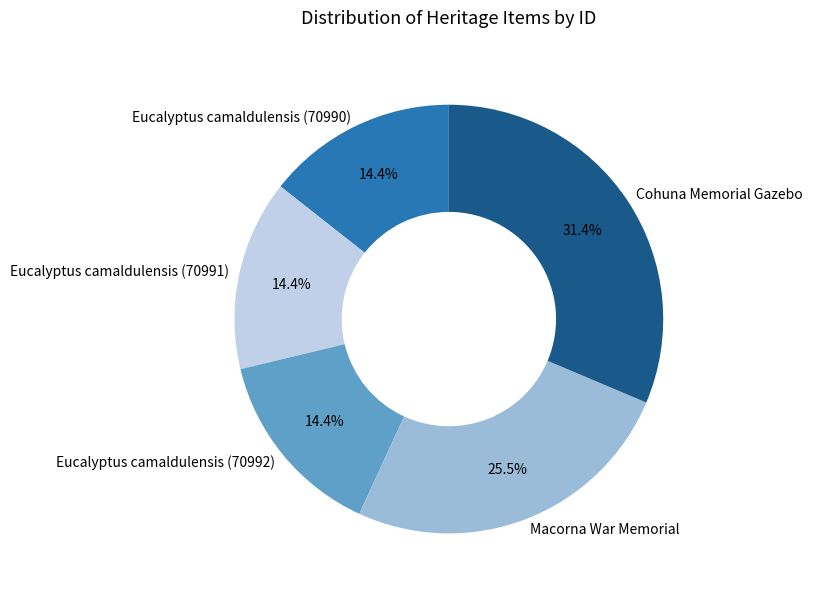

What percentage is the Eucalyptus camaldulensis (70990) slice, to the nearest percent?

14%